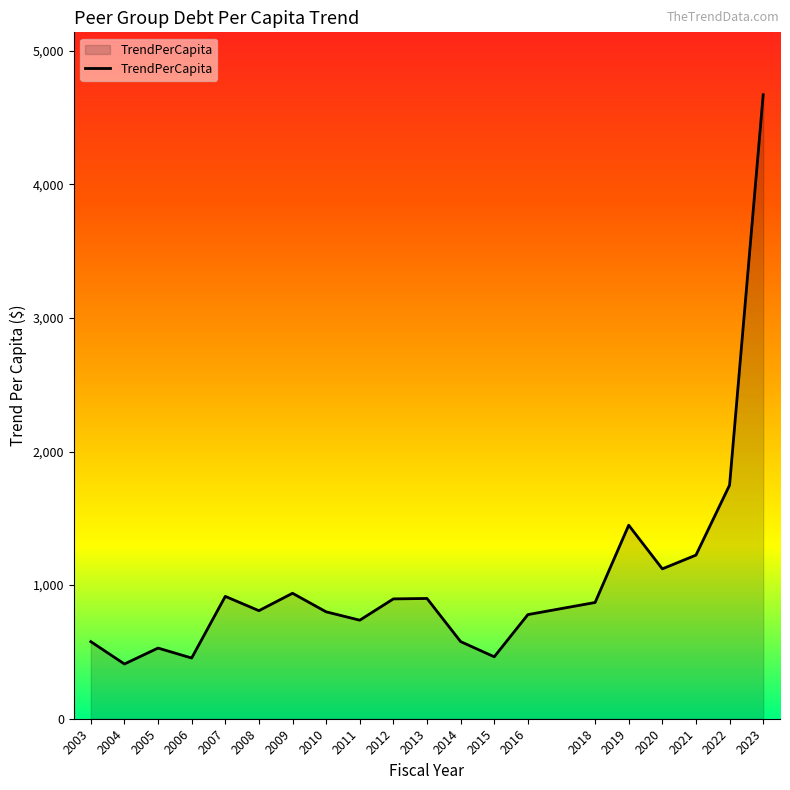

Which has a higher value, 2010 or 2006?

2010